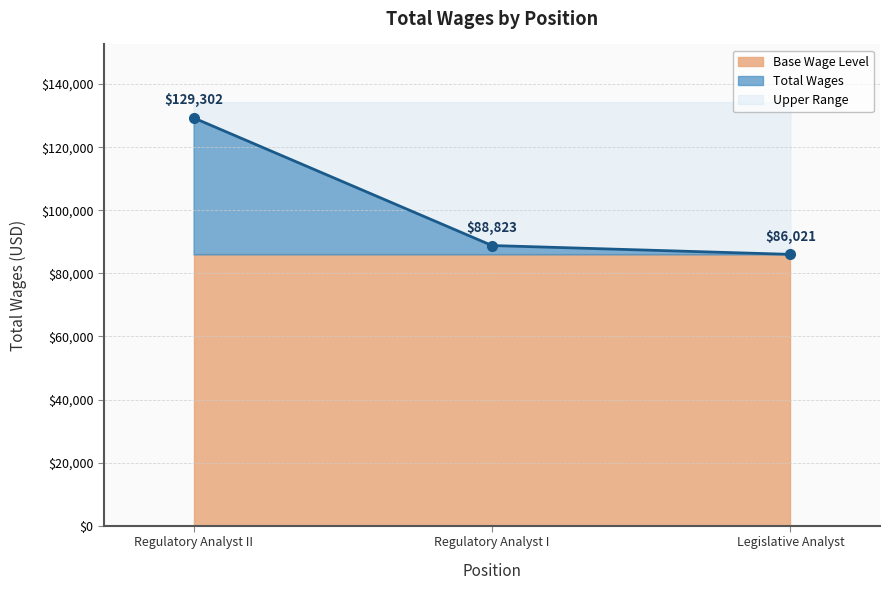

Between Regulatory Analyst I and Legislative Analyst, which is larger?

Regulatory Analyst I